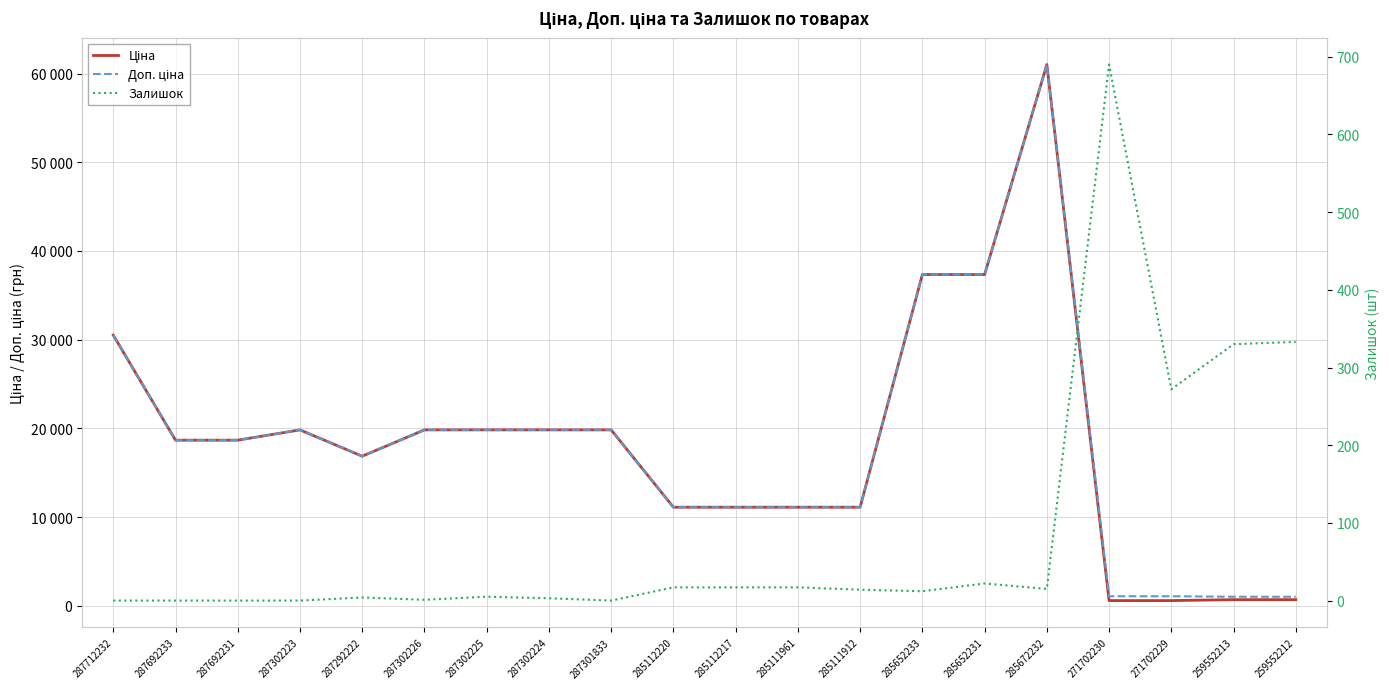

Where is Ціна nearest to the value 30805?

287712232